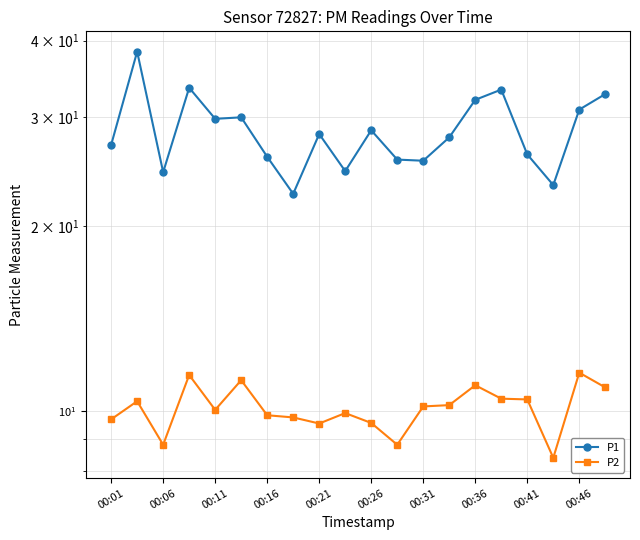

What is the total value across all series at 00:46?

42.5